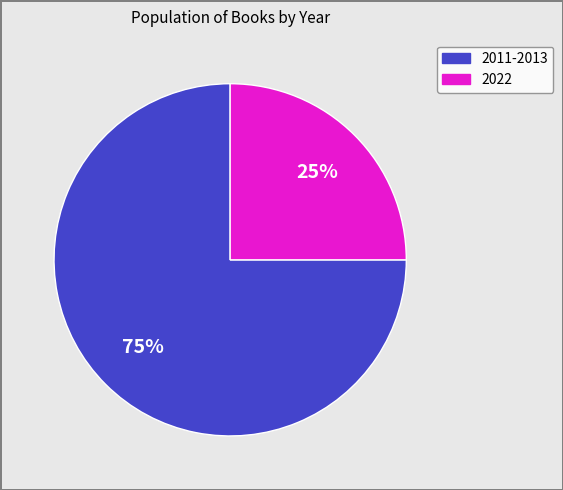

To the nearest percent, what is the difference between the largest and smallest slice percentages?

50%